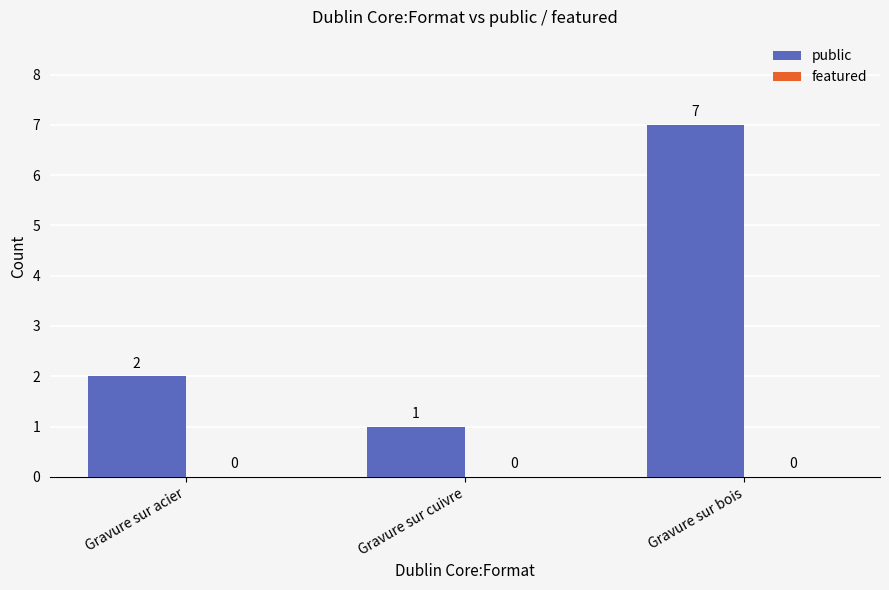

What is the difference between the maximum and minimum values?

6